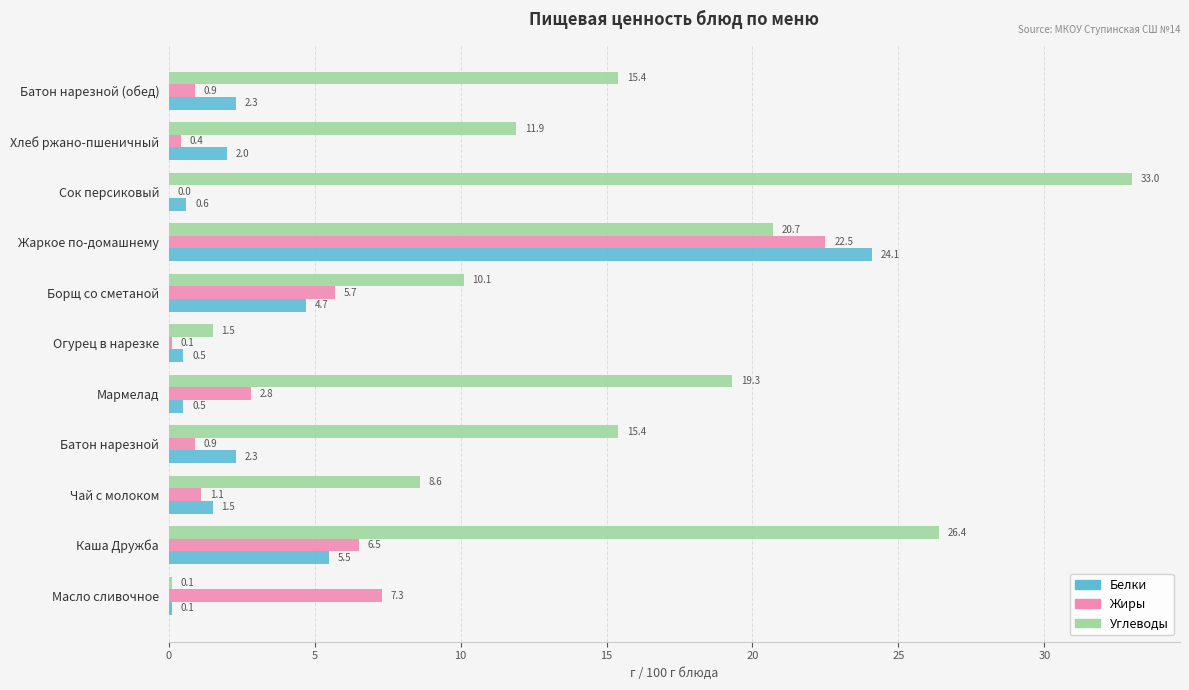

The value of Углеводы at Батон нарезной (обед) is 21.6. True or false?

False